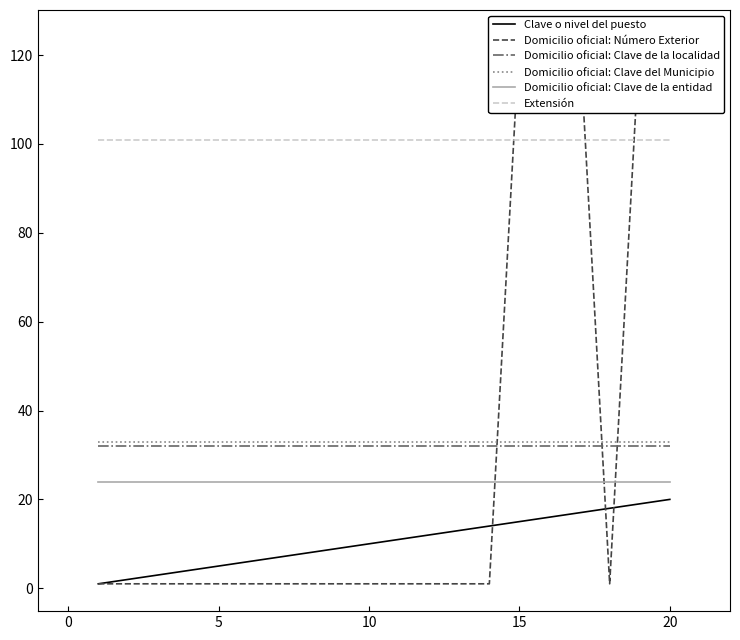

What is the value of the Clave o nivel del puesto point at the 2nd from the left?

2